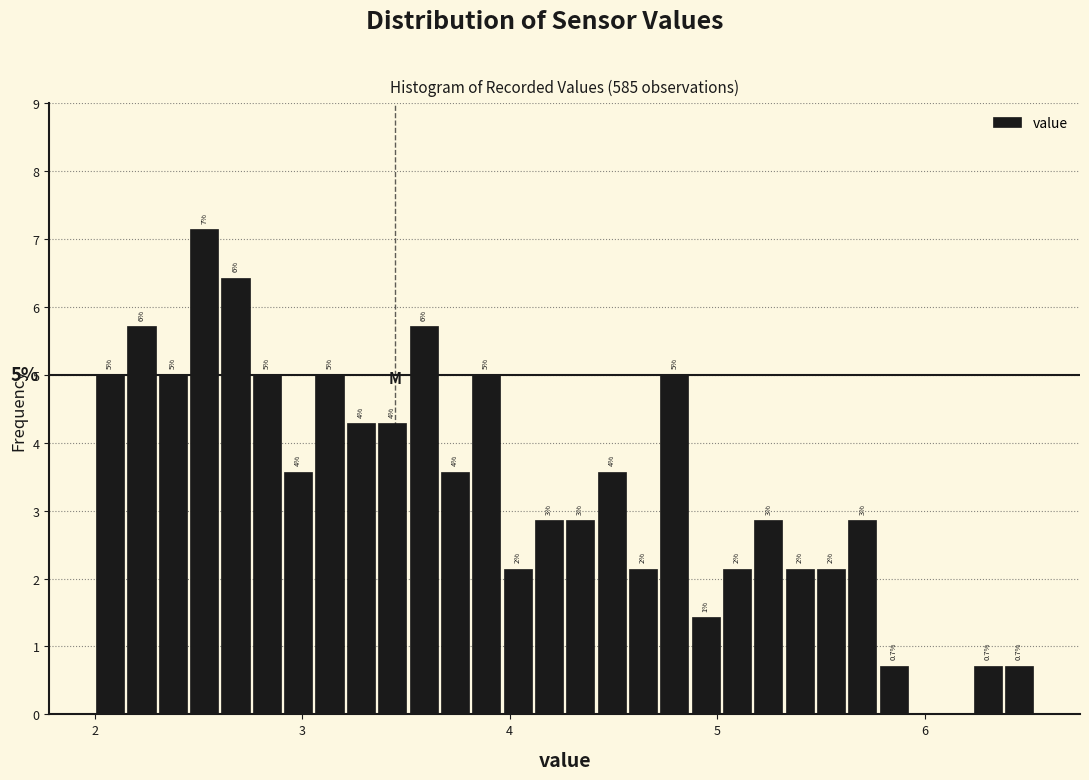

Read against the x-axis, roughly where is the centre of the tallest bar?

2.5